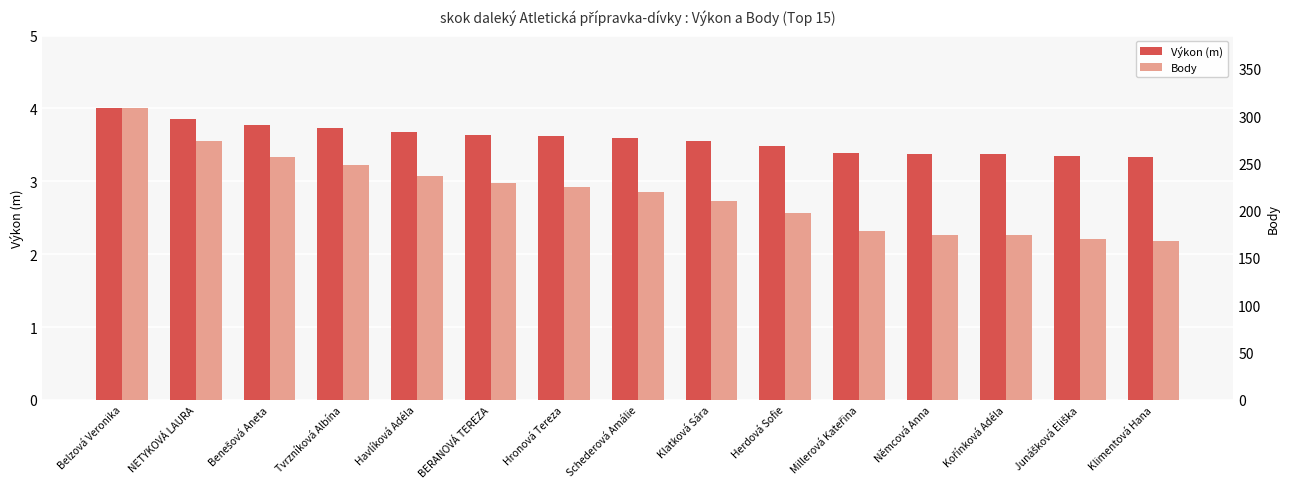

Between Havlíková Adéla and Klimentová Hana, which series saw the biggest shift?

Body